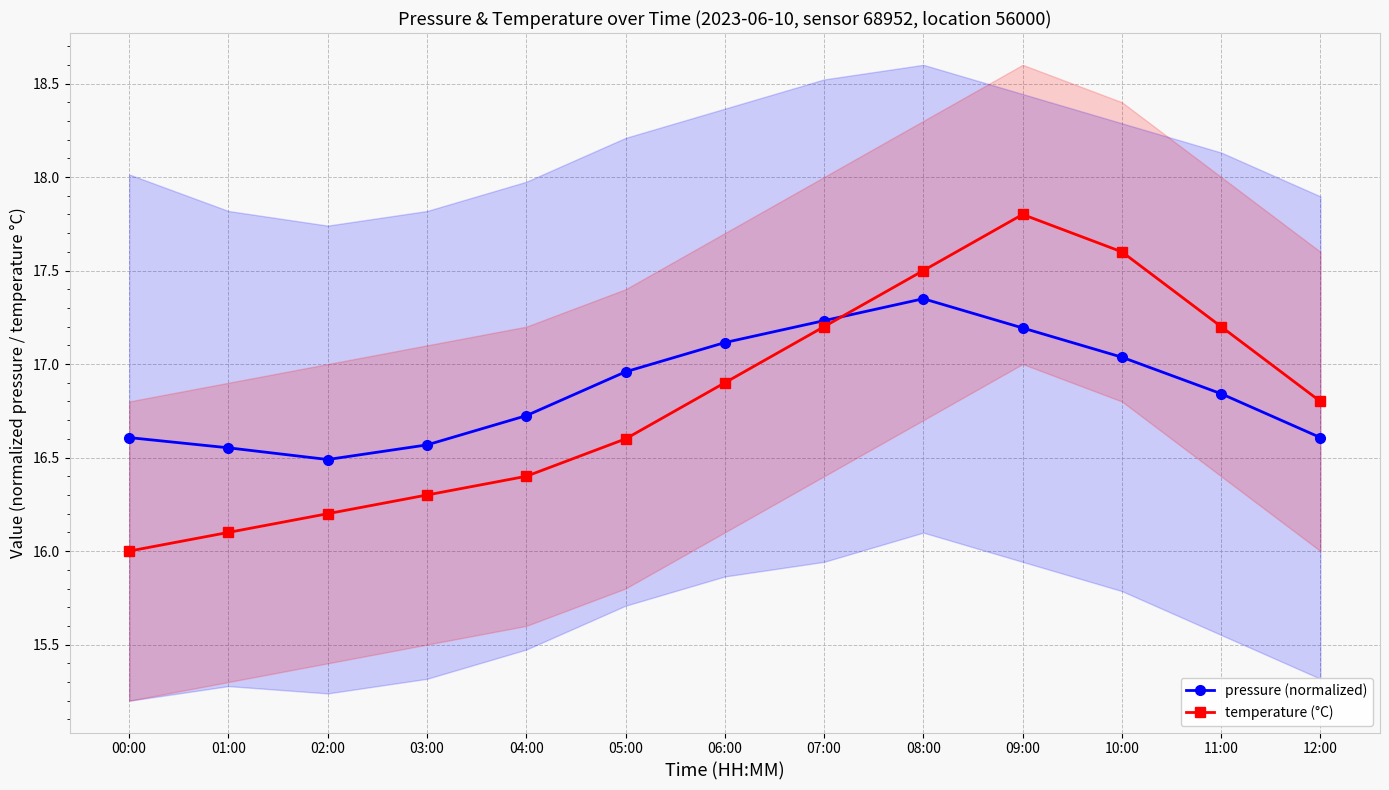

In pressure (normalized), how many points are lower than both neighbors (excluding endpoints)?

1